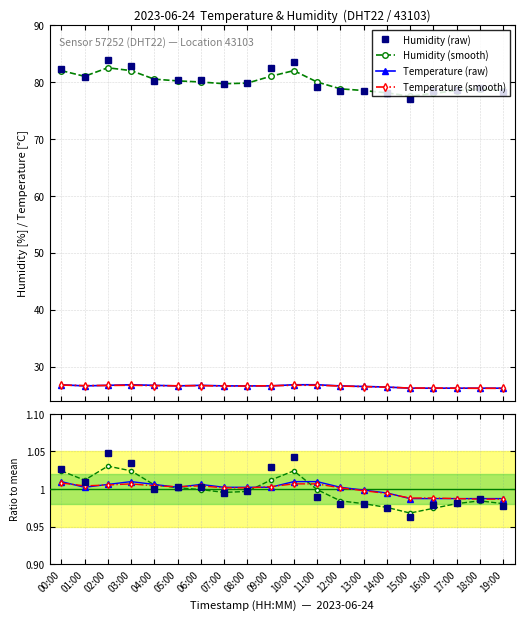

At 01:00, list the series in order from smallest to largest.

temperature, temp_smooth, humidity, humidity_smooth